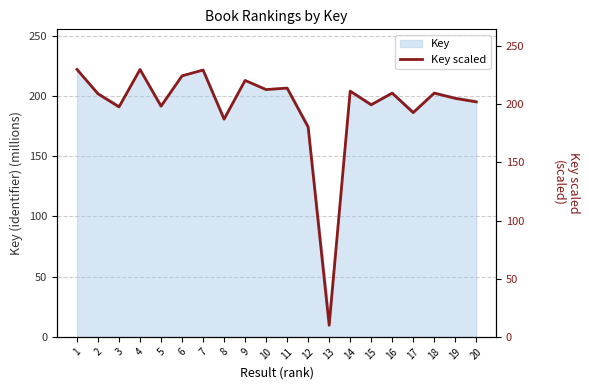

How many points are higher than both their immediate neighbors (excluding endpoints)?

7